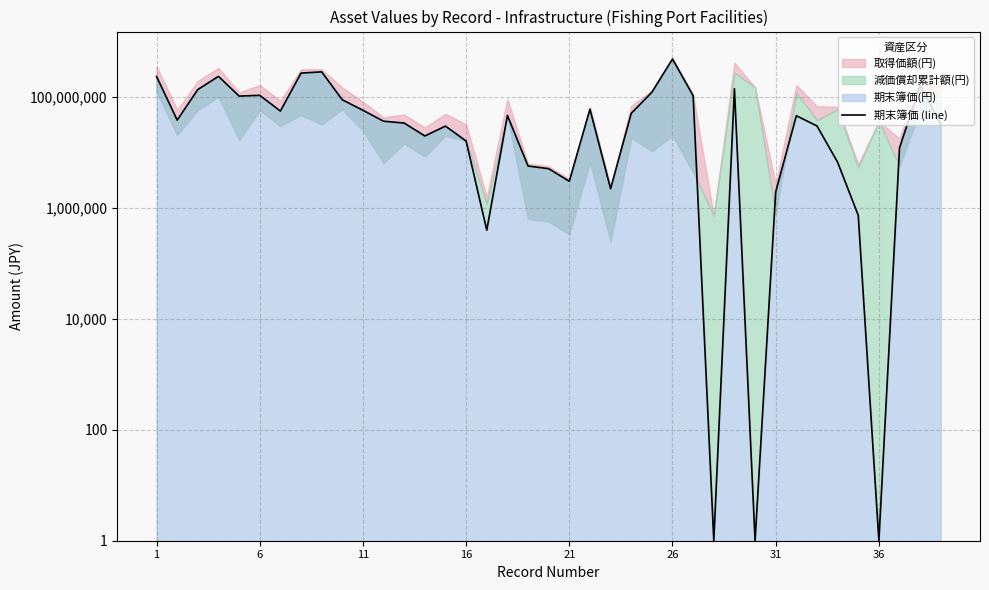

What is the smallest value displayed?

1